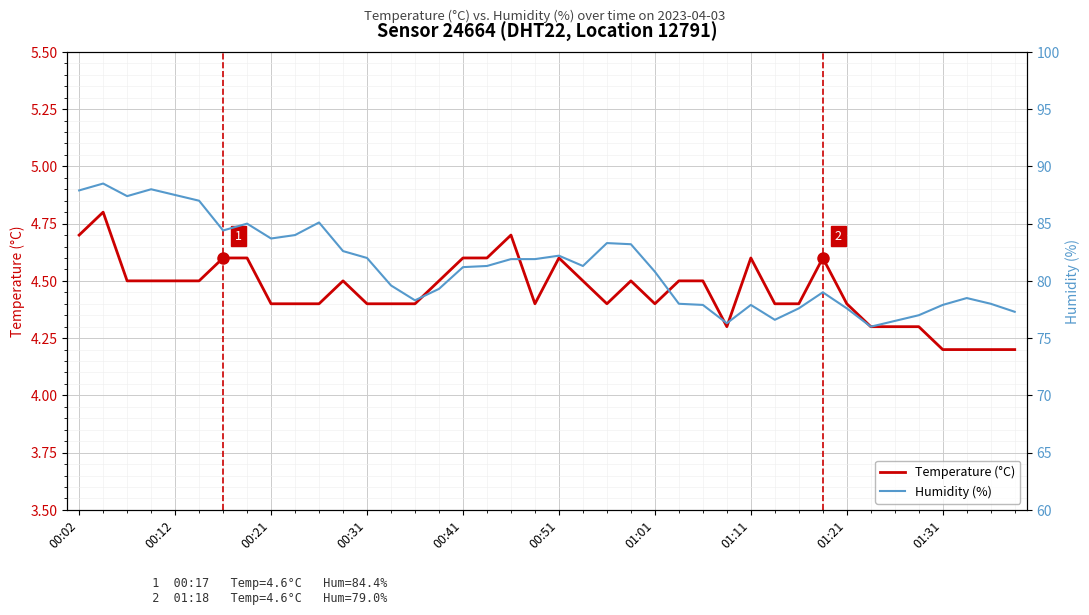

How many Temperature (°C) values are between 4 and 5?

40